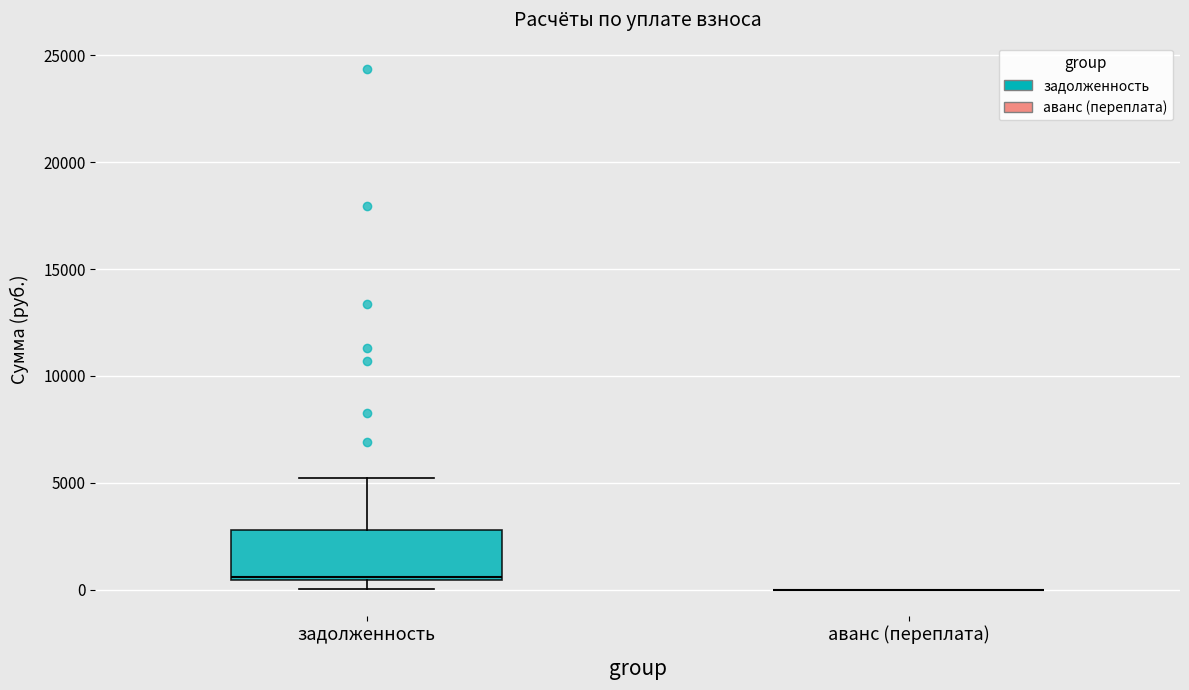

Where is the upper edge of the box for задолженность on the y-axis? The values are not printed on the chart, so give them approximately, as read against the axis.

3000